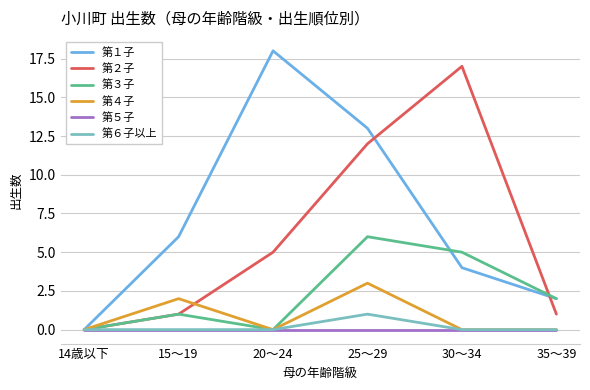

Which series changed the most between 14歳以下 and 15～19?

第１子